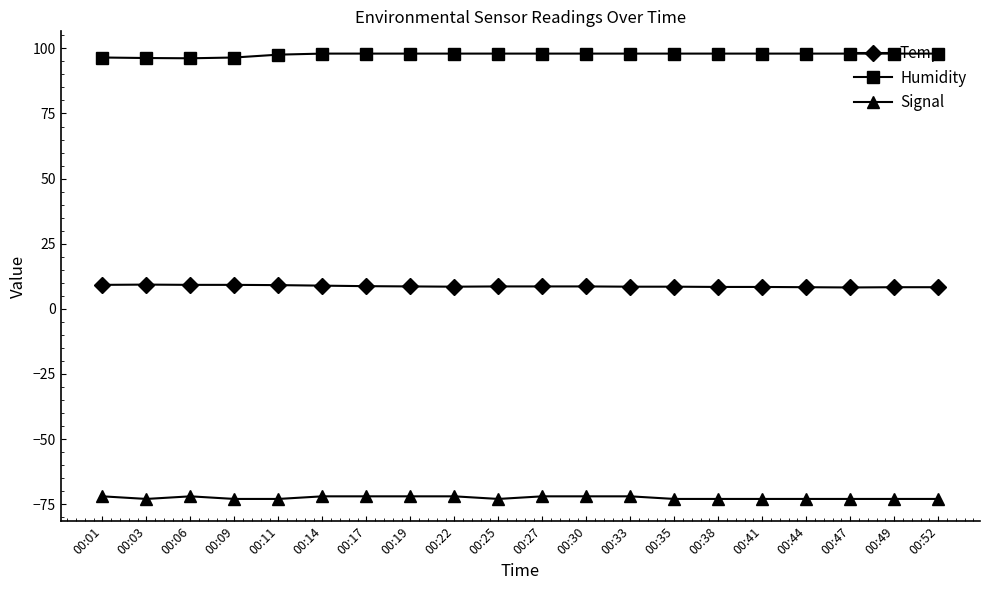

Rank the series at 00:38 from lowest to highest value.

Signal, Temp, Humidity